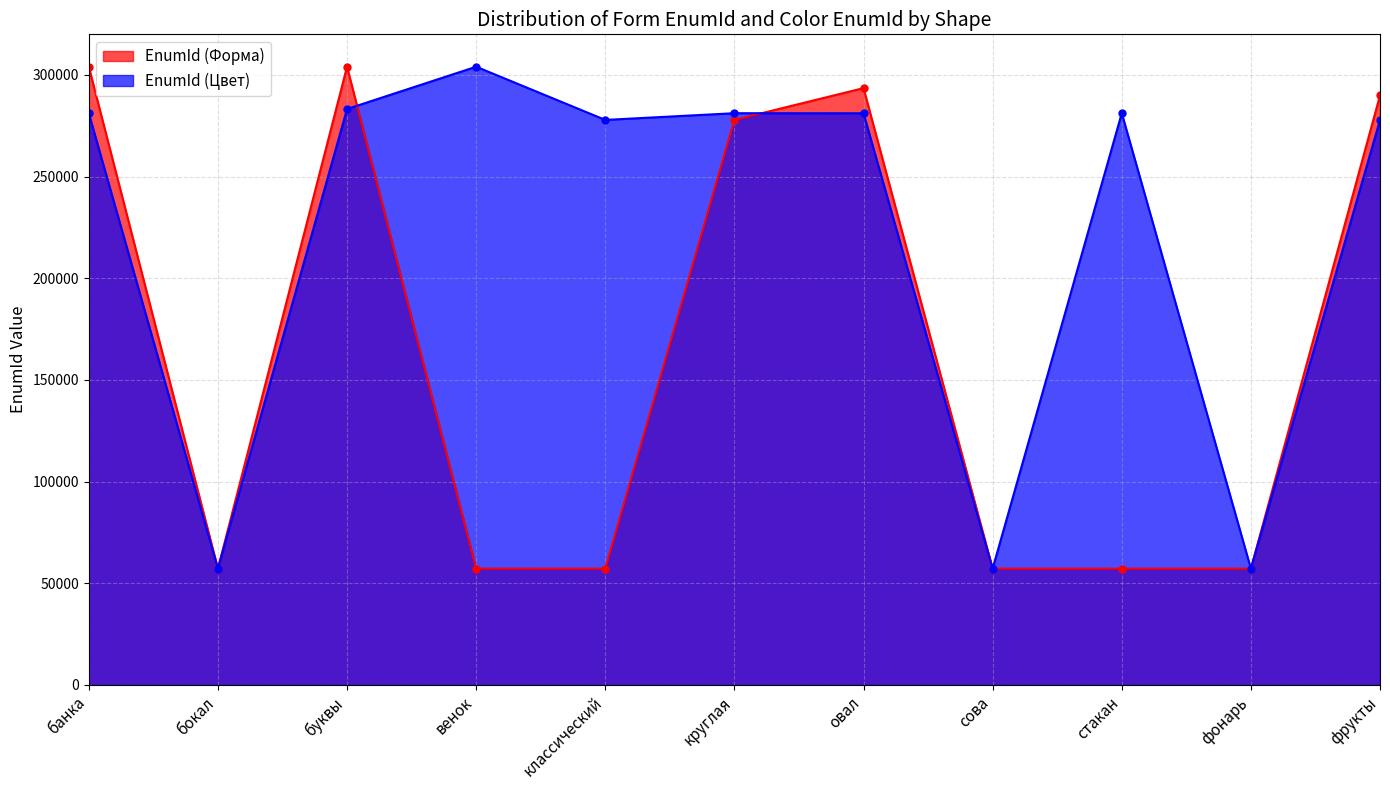

How many intersections are there between EnumId (Цвет) and EnumId (Форма)?

6